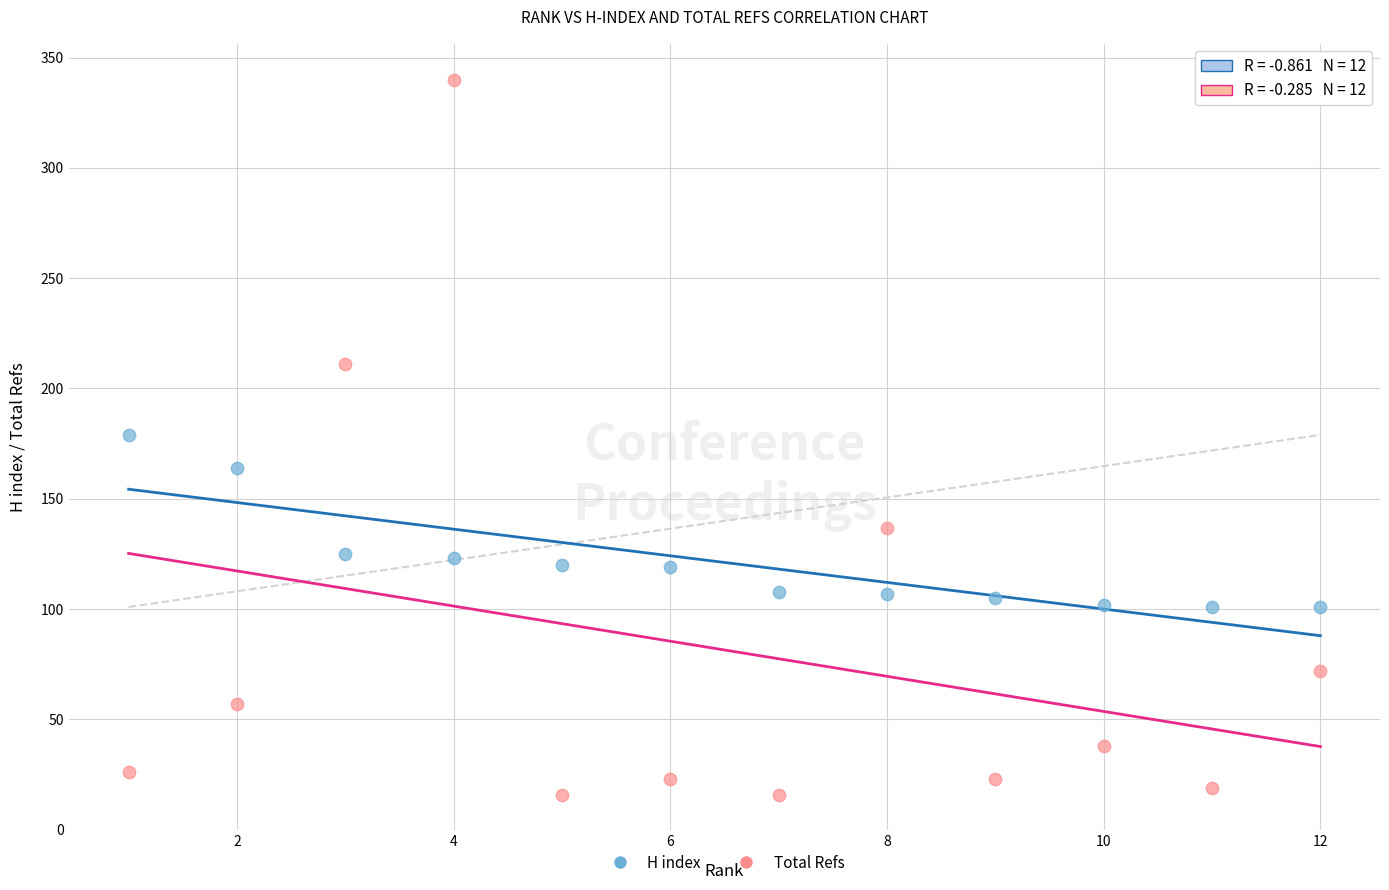

Across all data points, what is the range of Y values (max minus min)?

324